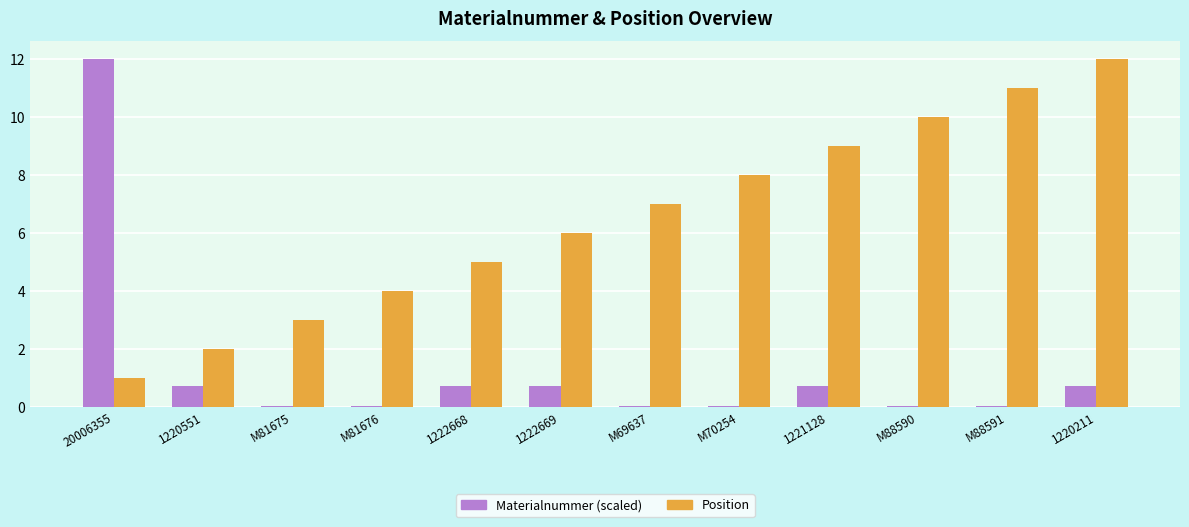

What is the maximum value shown in the chart?

12.0